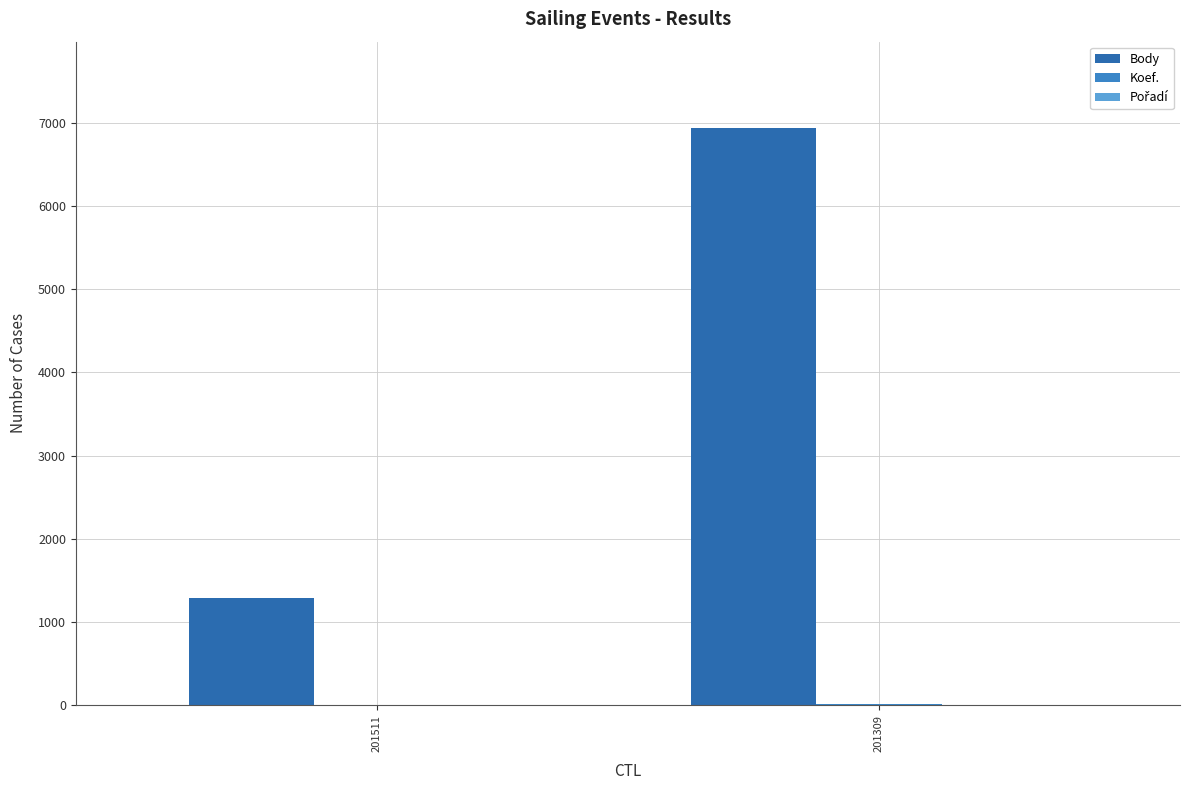

Is the value of Pořadí at 201309 greater than the value of Body at 201309?

No